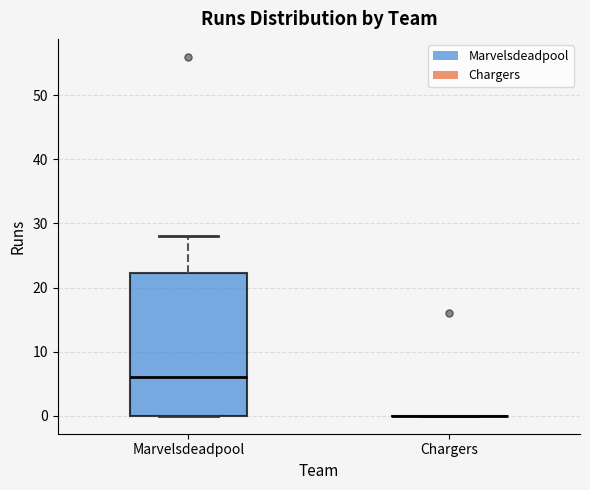

Where is the upper edge of the box for Marvelsdeadpool on the y-axis? The values are not printed on the chart, so give them approximately, as read against the axis.

22